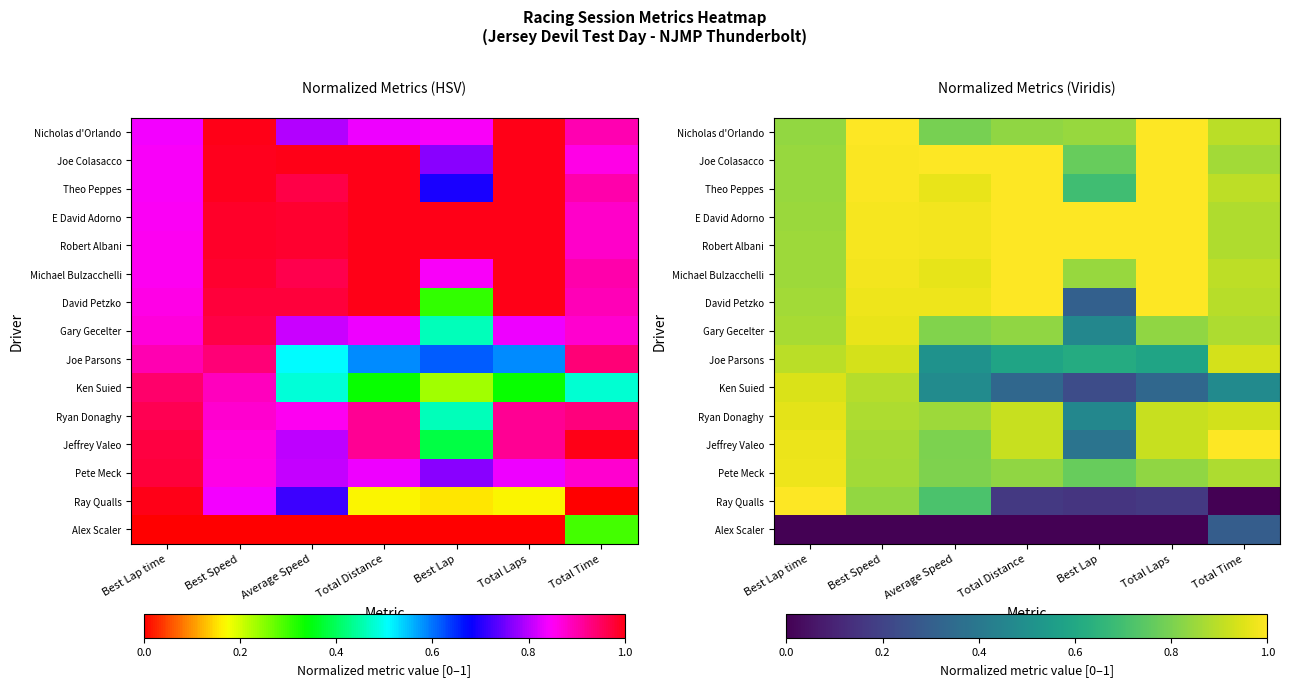

Which label corresponds to the smallest value in the chart?

Total Time